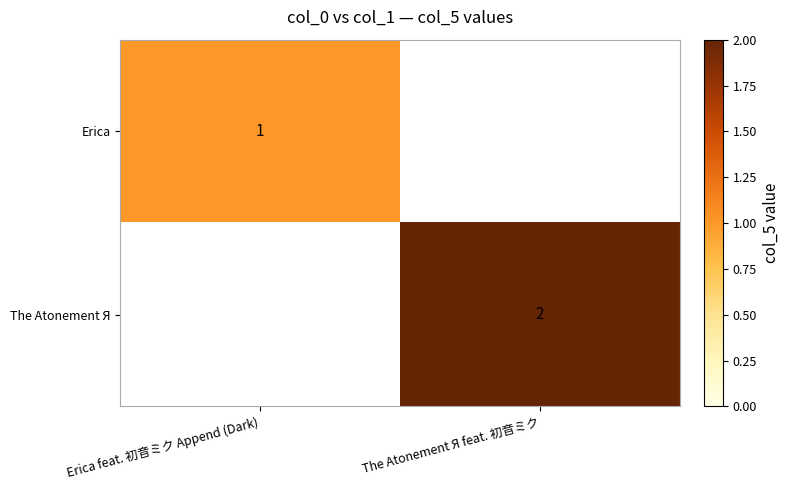

The The Atonement Я series shows 3 at The Atonement Я feat. 初音ミク. True or false?

False